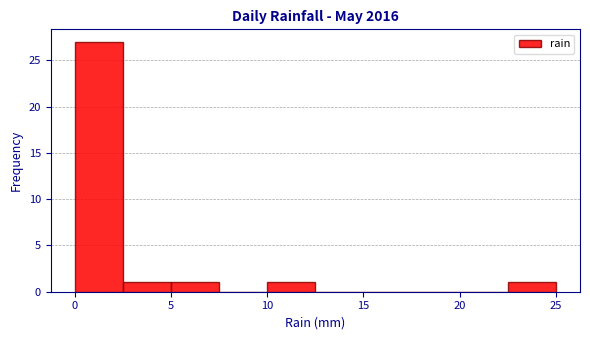

Reading left to right, list every bar in this chart as the range it spans on the x-axis followed by its height. The values are not printed on the chart, so give them approximately, as read against the axis.

0.0 to 2.5: 27
2.5 to 5.0: 1
5.0 to 7.5: 1
7.5 to 10.0: 0
10.0 to 12.5: 1
12.5 to 15.0: 0
15.0 to 17.5: 0
17.5 to 20.0: 0
20.0 to 22.5: 0
22.5 to 25.0: 1